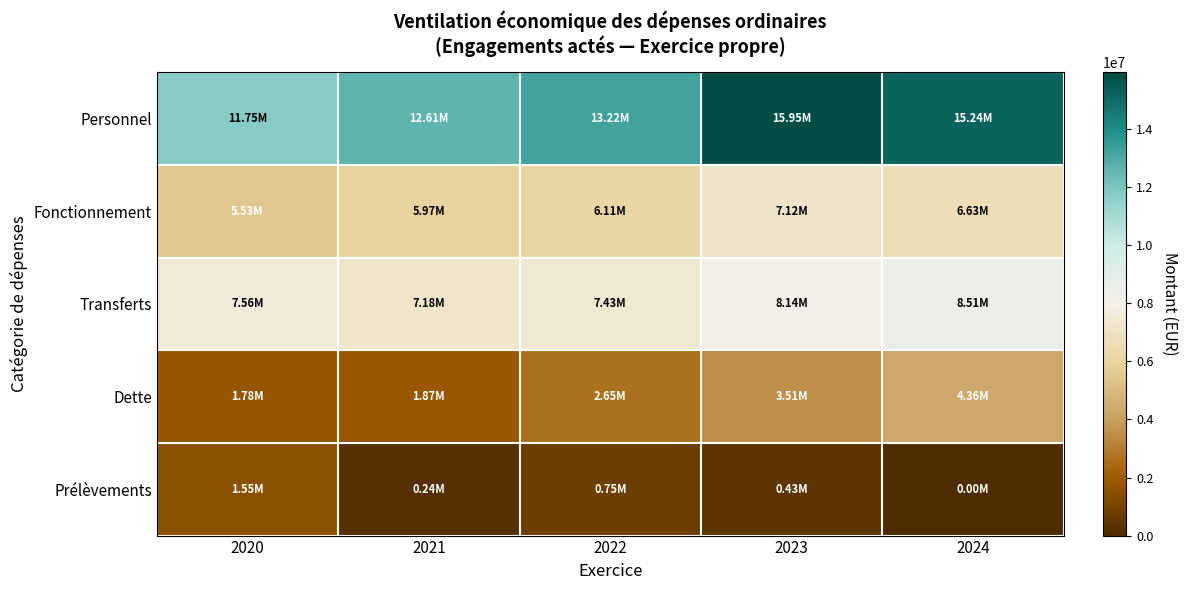

What is the difference between the highest and lowest values at 2021?

12366813.8